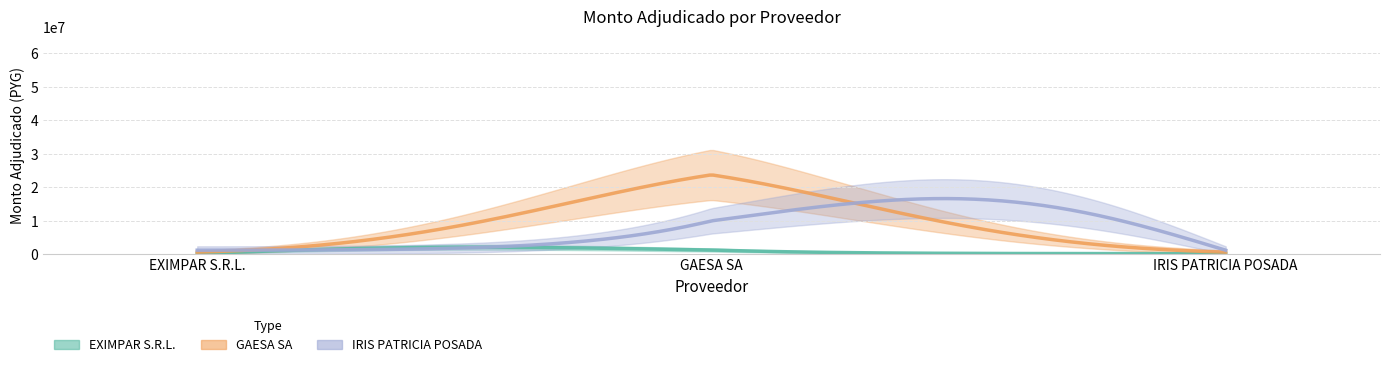

True or false: GAESA SA has a value of 21105696 at IRIS PATRICIA POSADA.

False